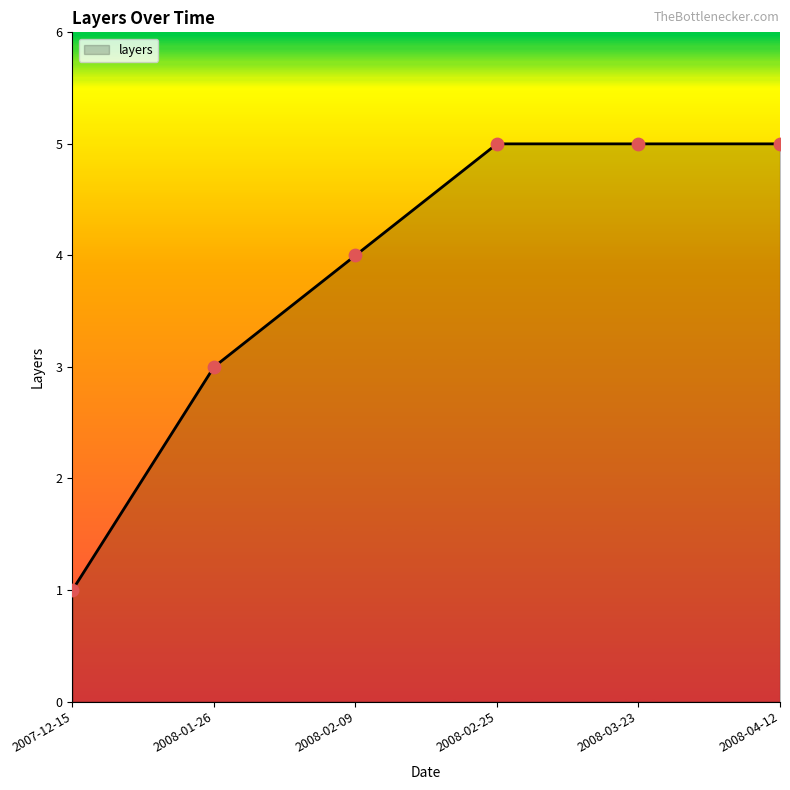

Which has a higher value, 2008-02-09 or 2008-04-12?

2008-04-12